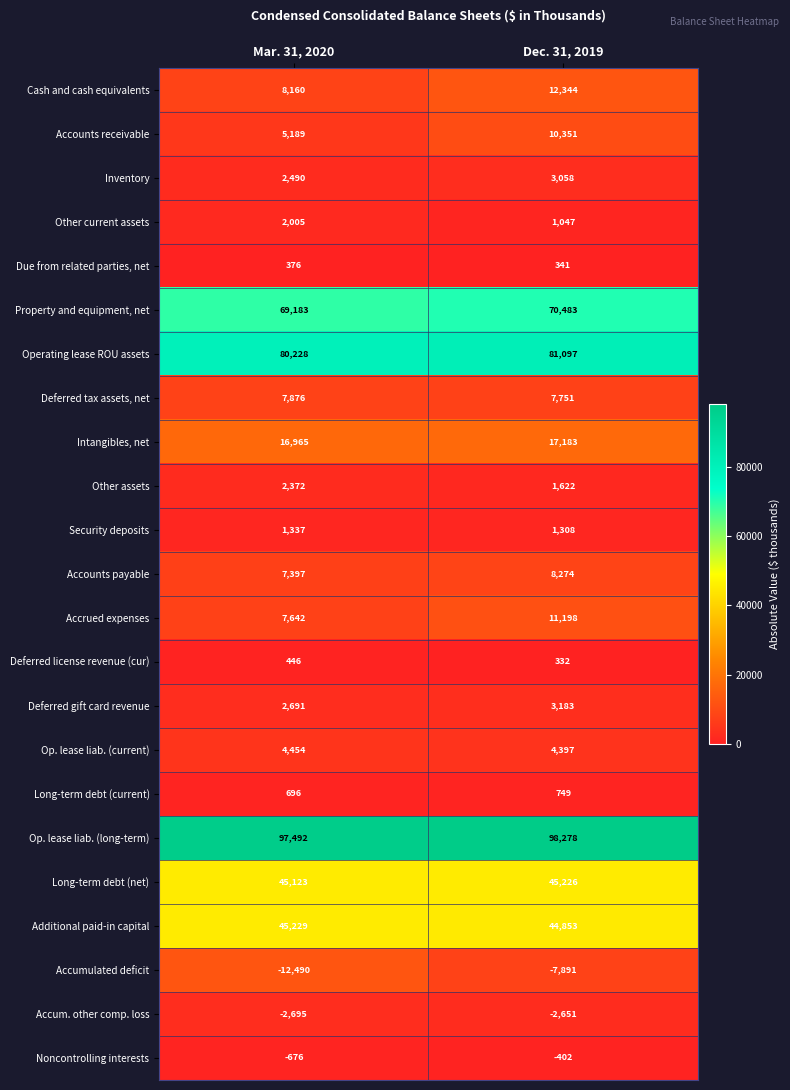

At Dec. 31, 2019, list the series in order from smallest to largest.

Accumulated deficit, Accum. other comp. loss, Noncontrolling interests, Deferred license revenue (cur), Due from related parties, net, Long-term debt (current), Other current assets, Security deposits, Other assets, Inventory, Deferred gift card revenue, Op. lease liab. (current), Deferred tax assets, net, Accounts payable, Accounts receivable, Accrued expenses, Cash and cash equivalents, Intangibles, net, Additional paid-in capital, Long-term debt (net), Property and equipment, net, Operating lease ROU assets, Op. lease liab. (long-term)